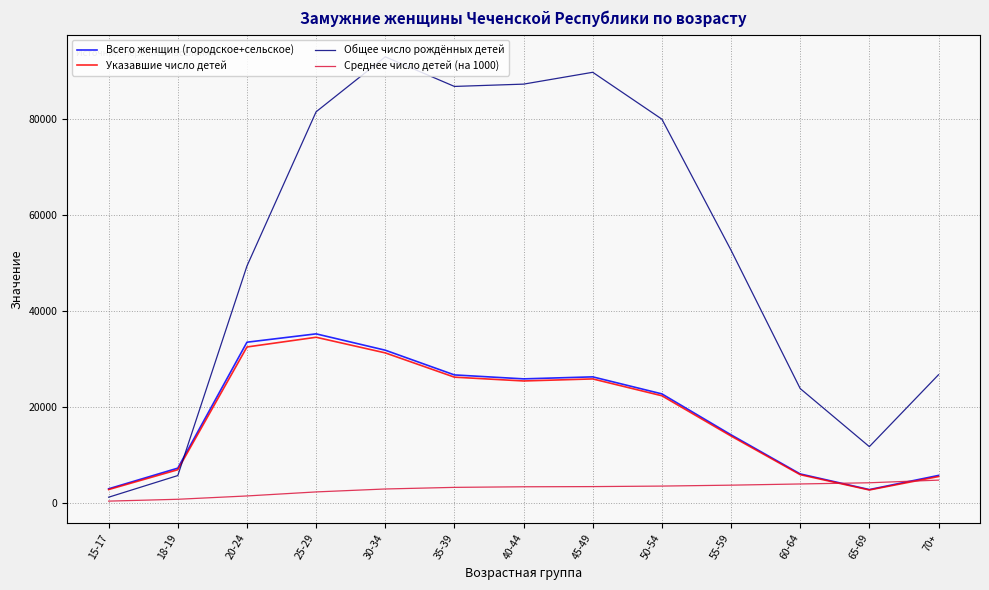

The value of Всего женщин (городское+сельское) at 55-59 is 8456. True or false?

False